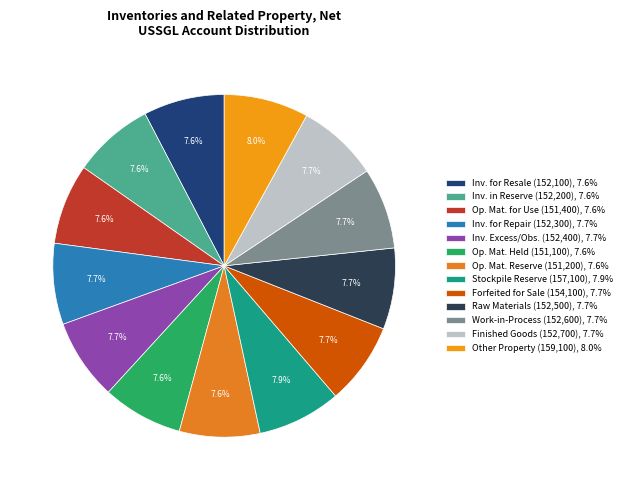

How many slices are in this pie chart?

13